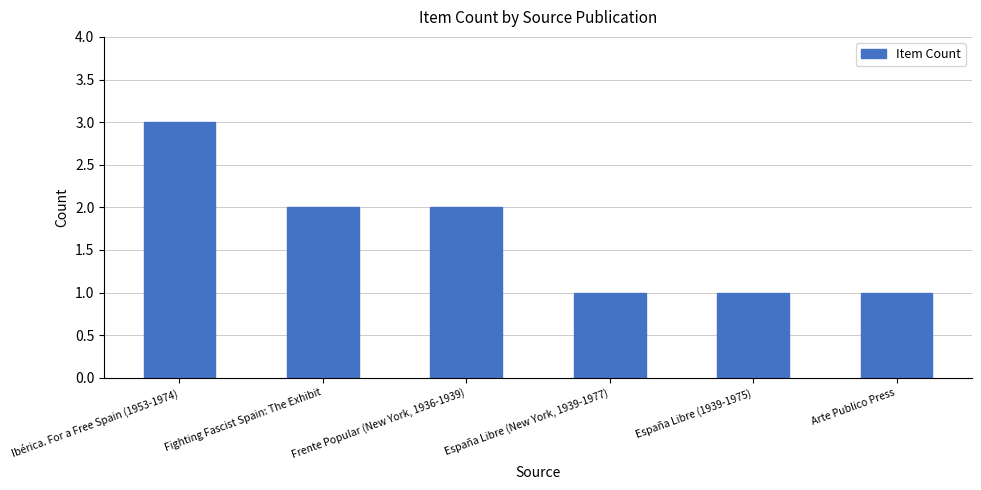

Is it true that the value at España Libre (New York, 1939-1977) is 1?

True